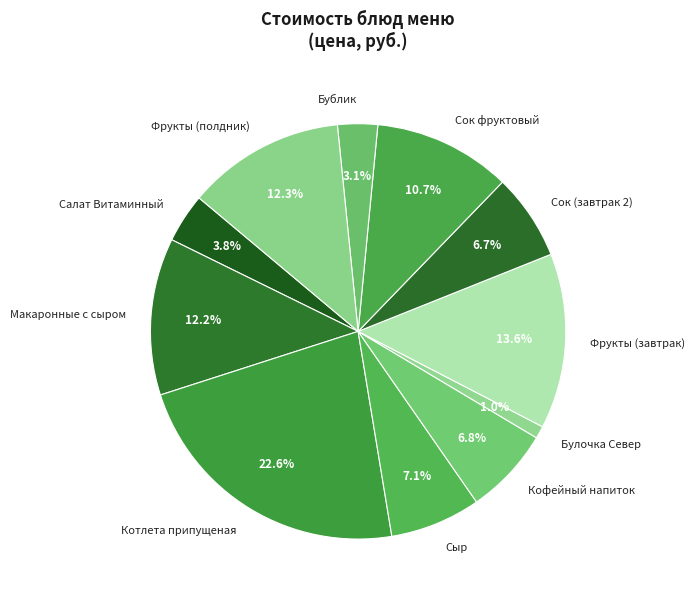

Which slice is the smallest?

Булочка Север